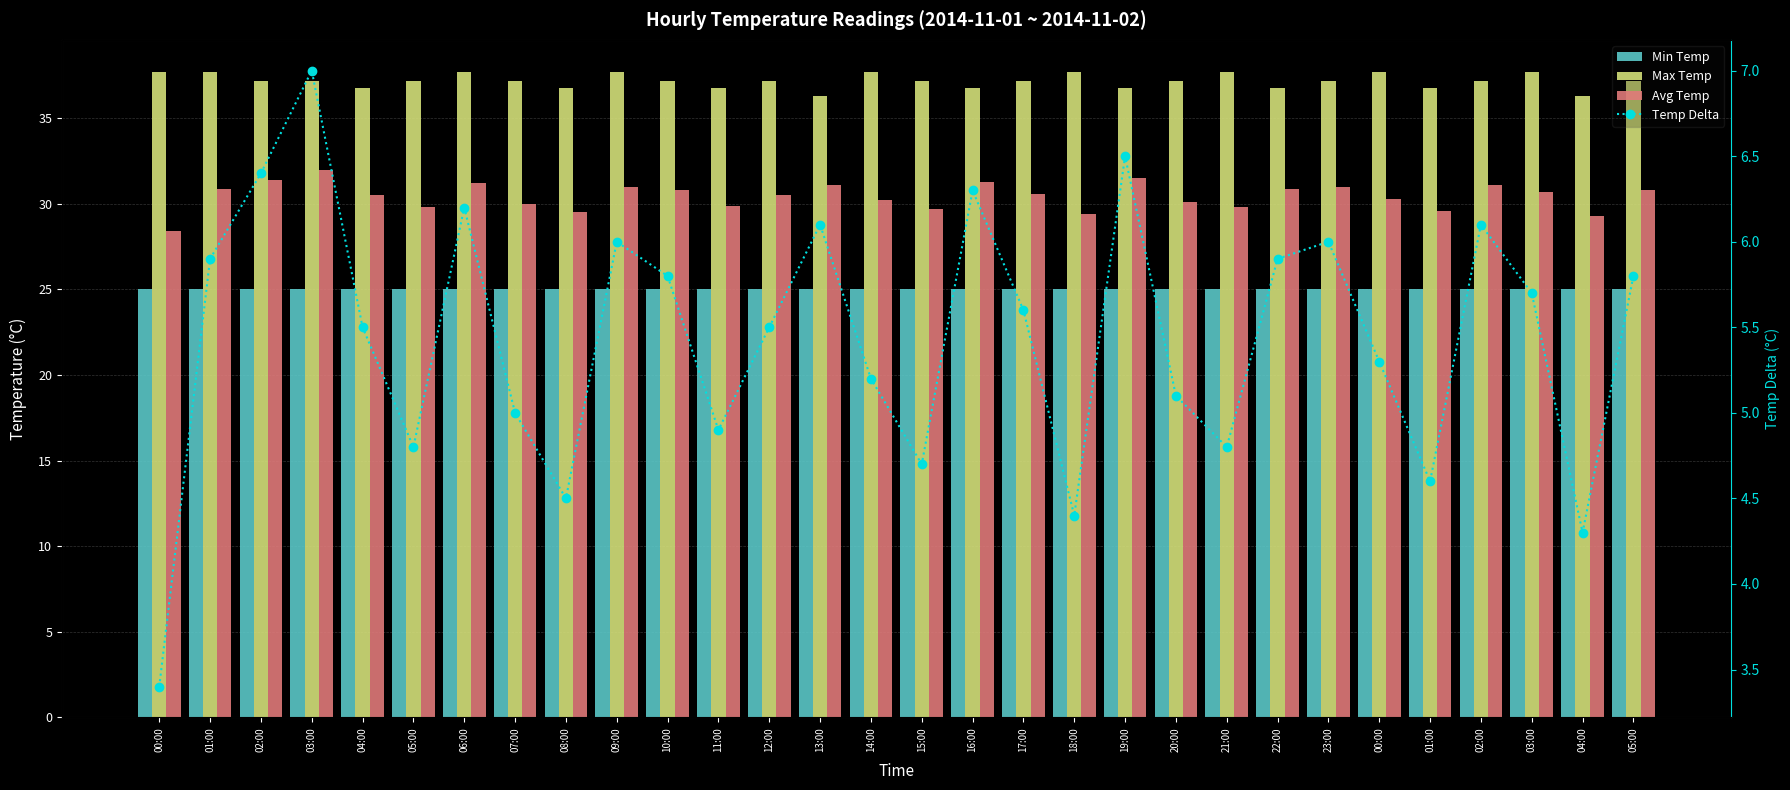

At which category is the sum across all series the highest?

03:00